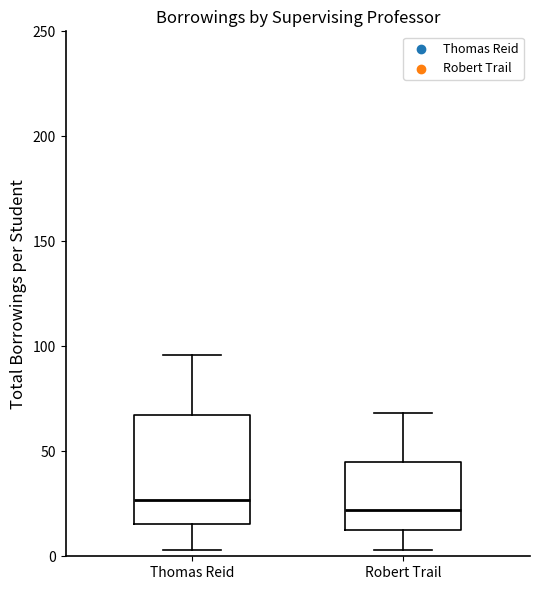

Reading left to right, transcribe this box plot: for each box, give where its median line is, the range the box spans, and where its two whiskers end, as read against the y-axis. The values are not printed on the chart, so give them approximately, as read against the axis.

Thomas Reid: median 25, box 15 to 65, whiskers 5 to 95
Robert Trail: median 20, box 15 to 45, whiskers 5 to 70